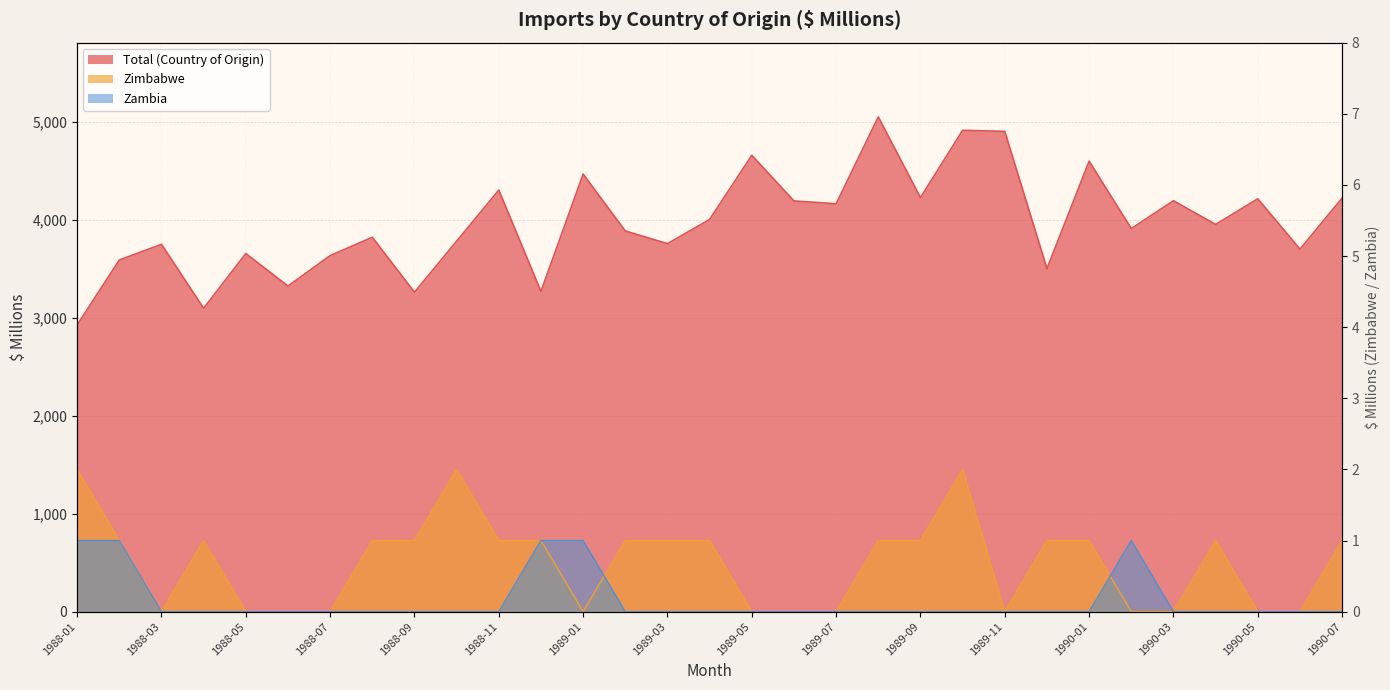

Which series ends up on top after the final intersection of Zimbabwe and Zambia?

Zambia